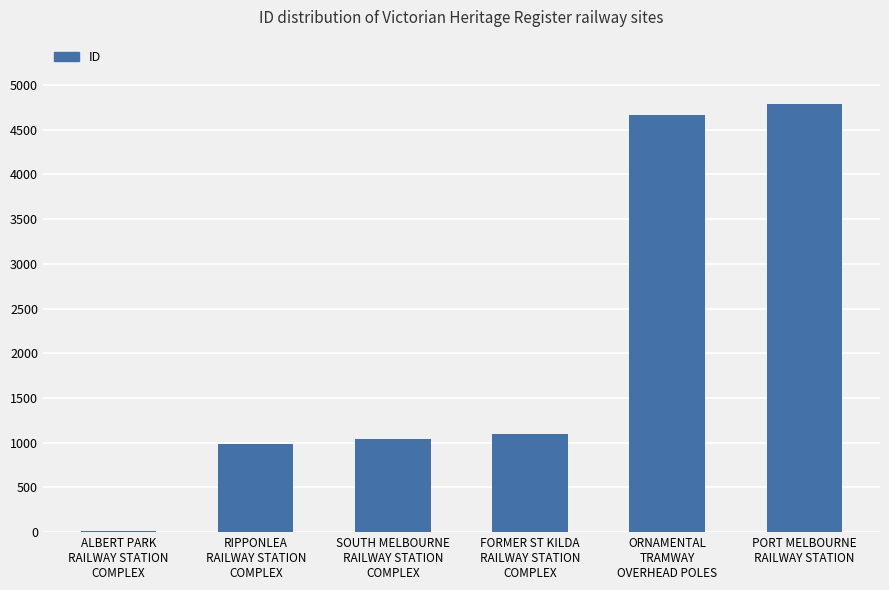

What is the difference between the values at PORT MELBOURNE
RAILWAY STATION and SOUTH MELBOURNE
RAILWAY STATION
COMPLEX?

3744